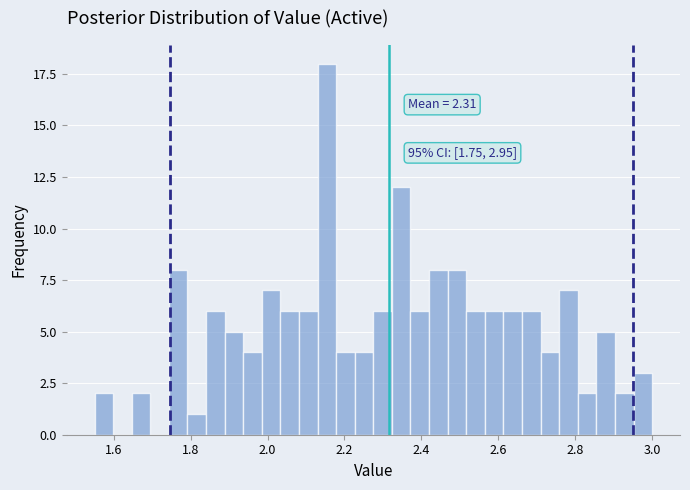

Around what value on the x-axis is the tallest bar? Give the approximate position of its centre, as read against the axis.

2.16